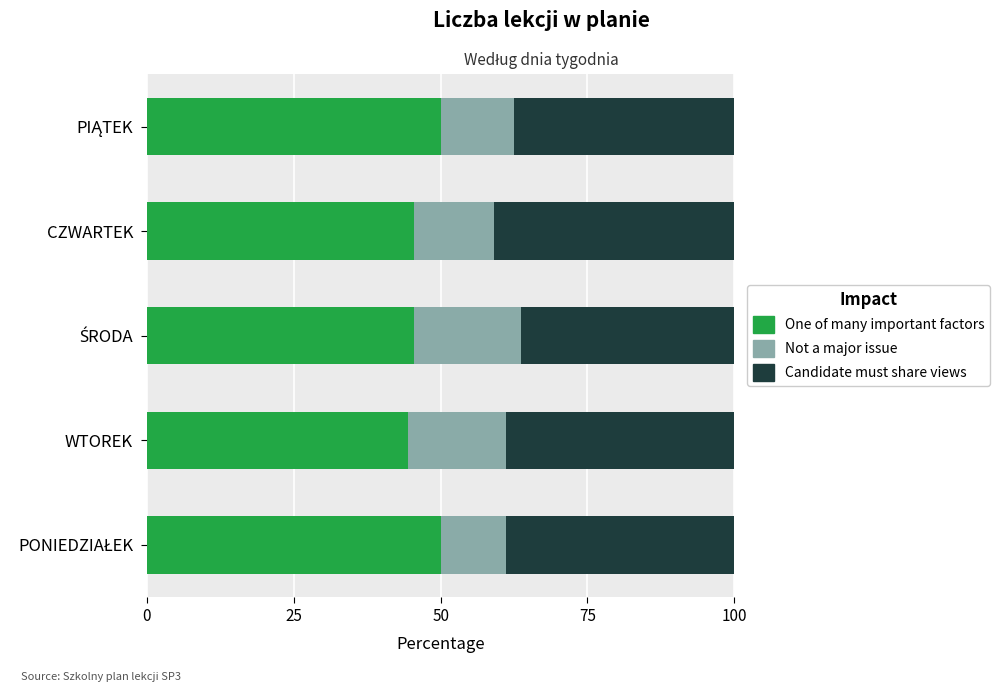

Read the One of many important factors value at WTOREK.

44.4